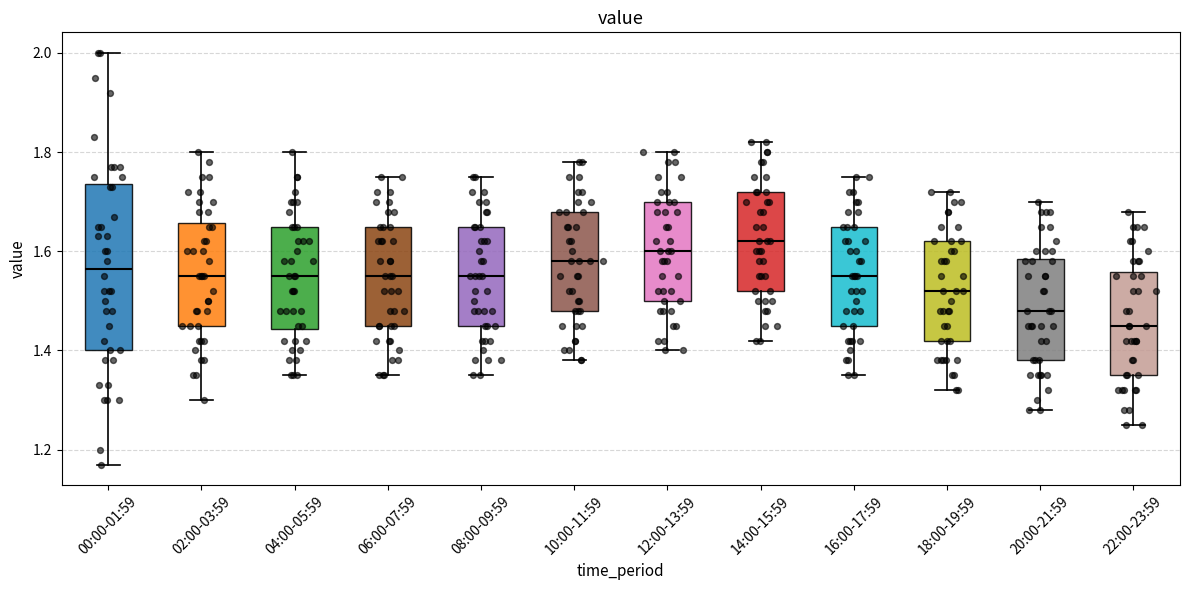

Where does the upper whisker of the box for 06:00-07:59 end on the y-axis? The values are not printed on the chart, so give them approximately, as read against the axis.

1.76